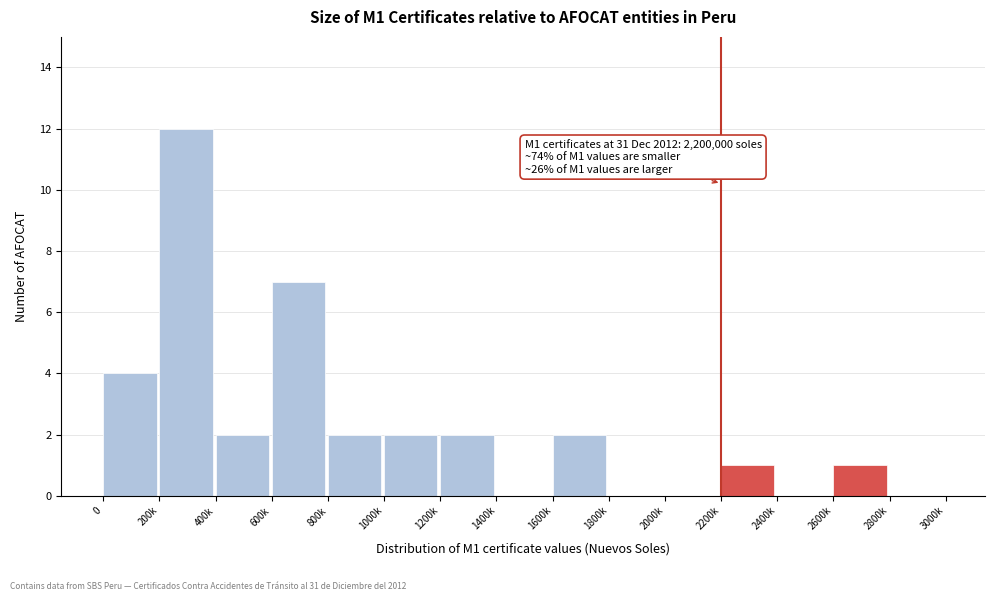

Reading left to right, extract all data points from this chart.

0=4	200k=12	400k=2	600k=7	800k=2	1000k=2	1200k=2	1400k=0	1600k=2	1800k=0	2000k=0	2200k=1	2400k=0	2600k=1	2800k=0